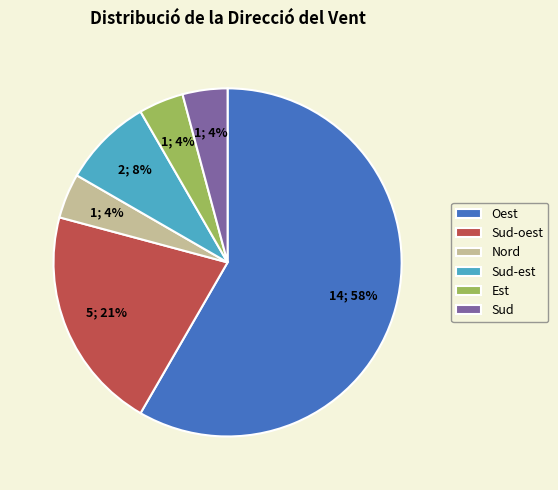

Is the sum of Sud-est and Nord greater than half?

No